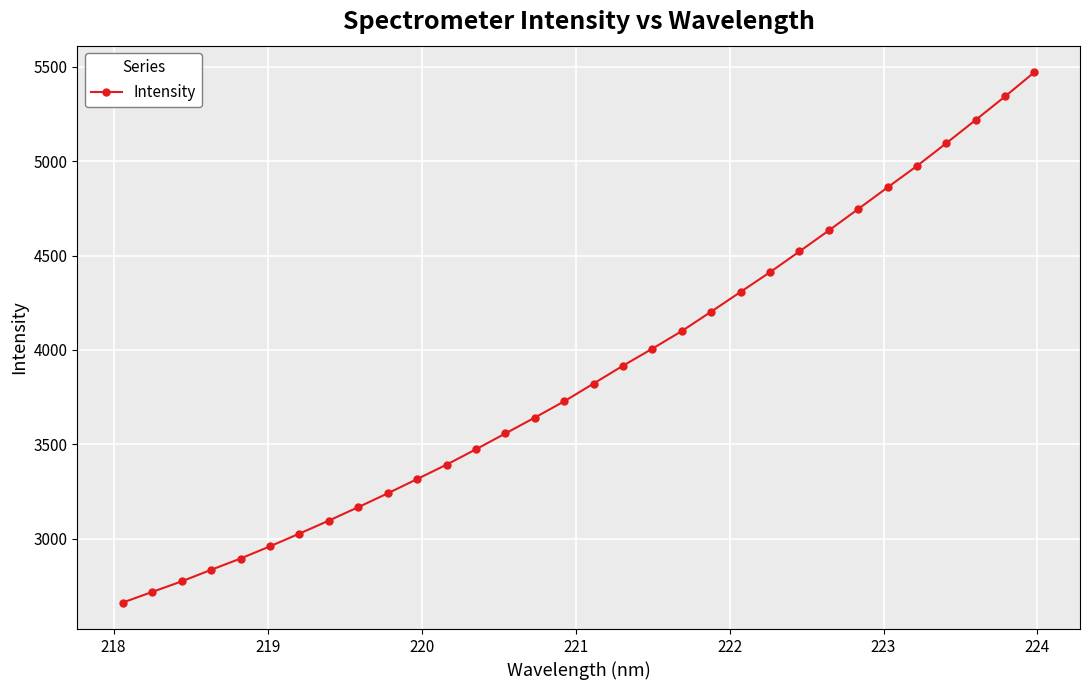

What is the difference between the second highest and second lowest values?

2626.0